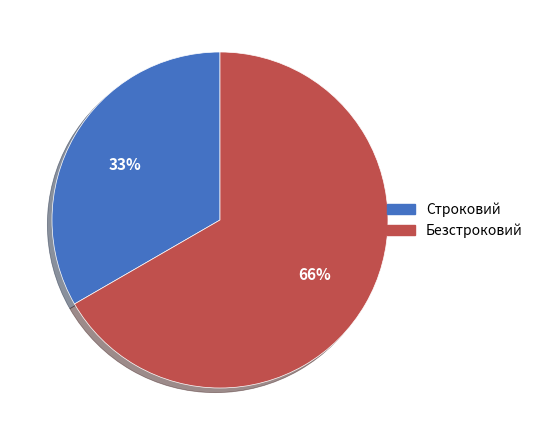

To the nearest percent, what is the average slice percentage?

50%